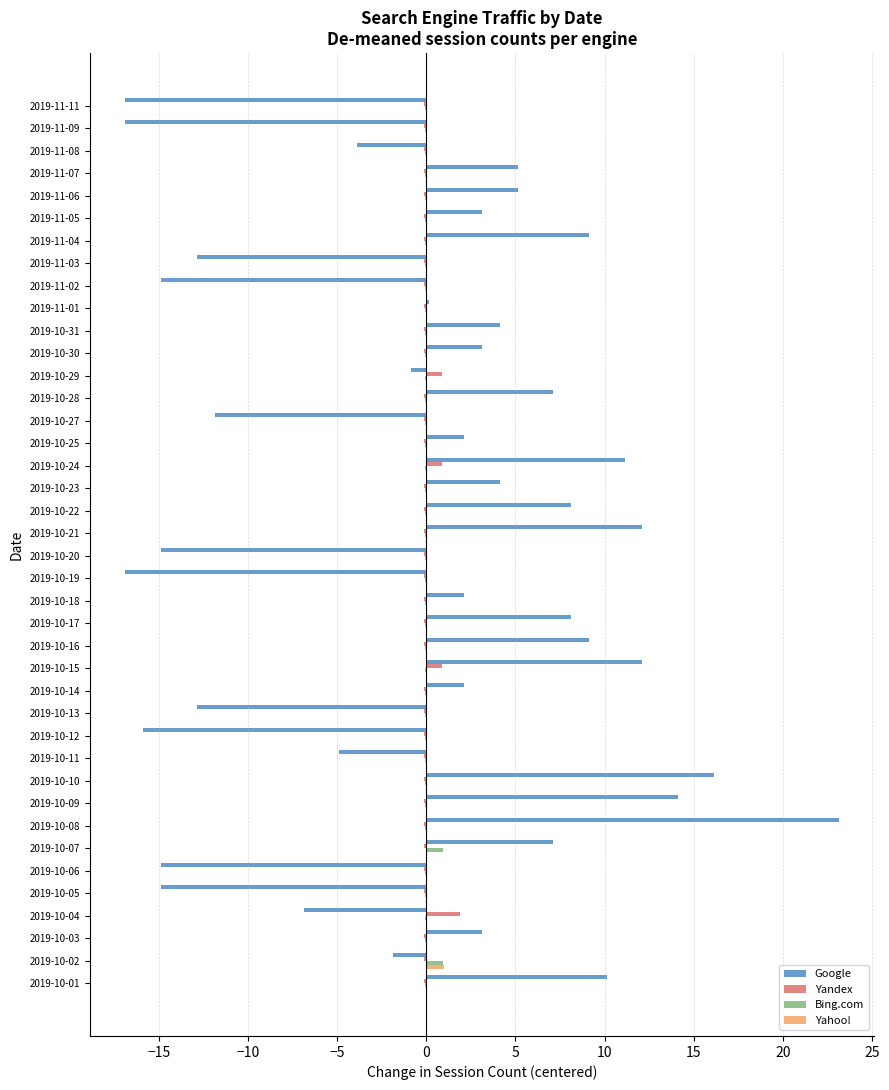

True or false: Yandex has a value of -0.1 at 2019-10-28.

True